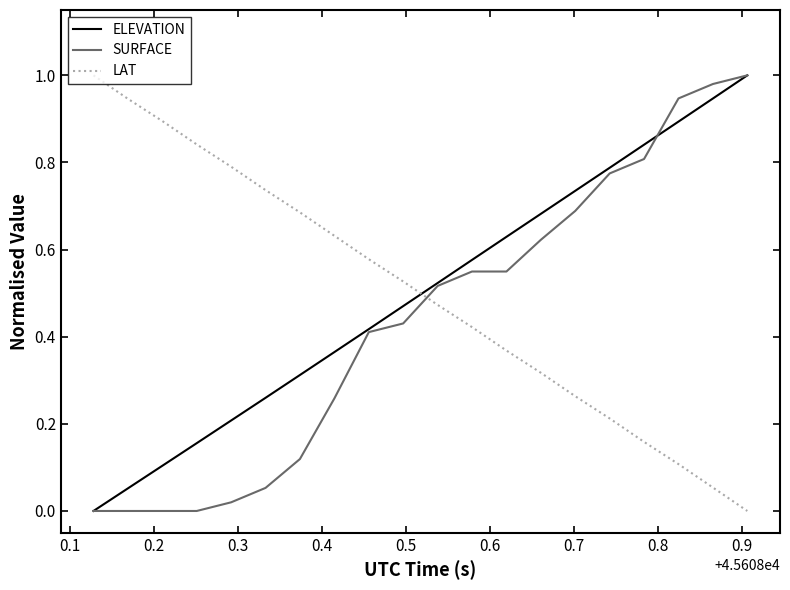

After their last crossing, which series has the higher values: LAT or ELEVATION?

ELEVATION